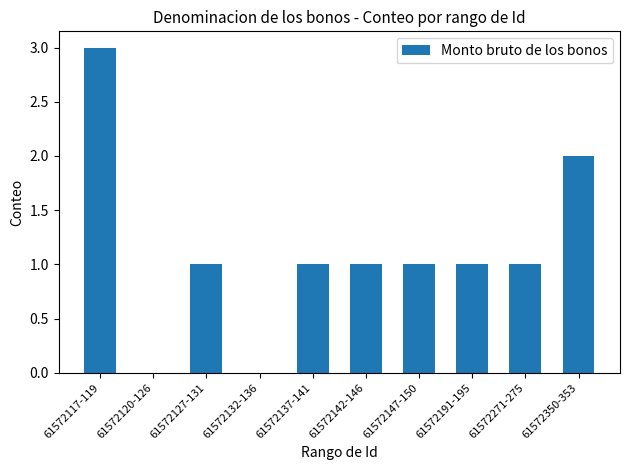

What is the difference between the values at 61572350-353 and 61572127-131?

1